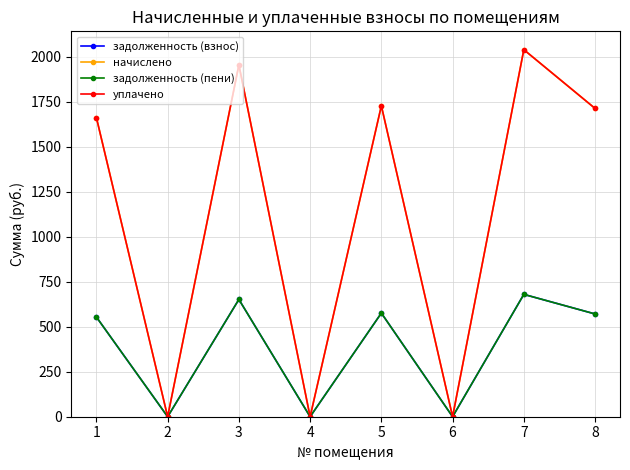

Rank the series by their maximum value, from highest to lowest.

начислено, уплачено, задолженность (взнос), задолженность (пени)